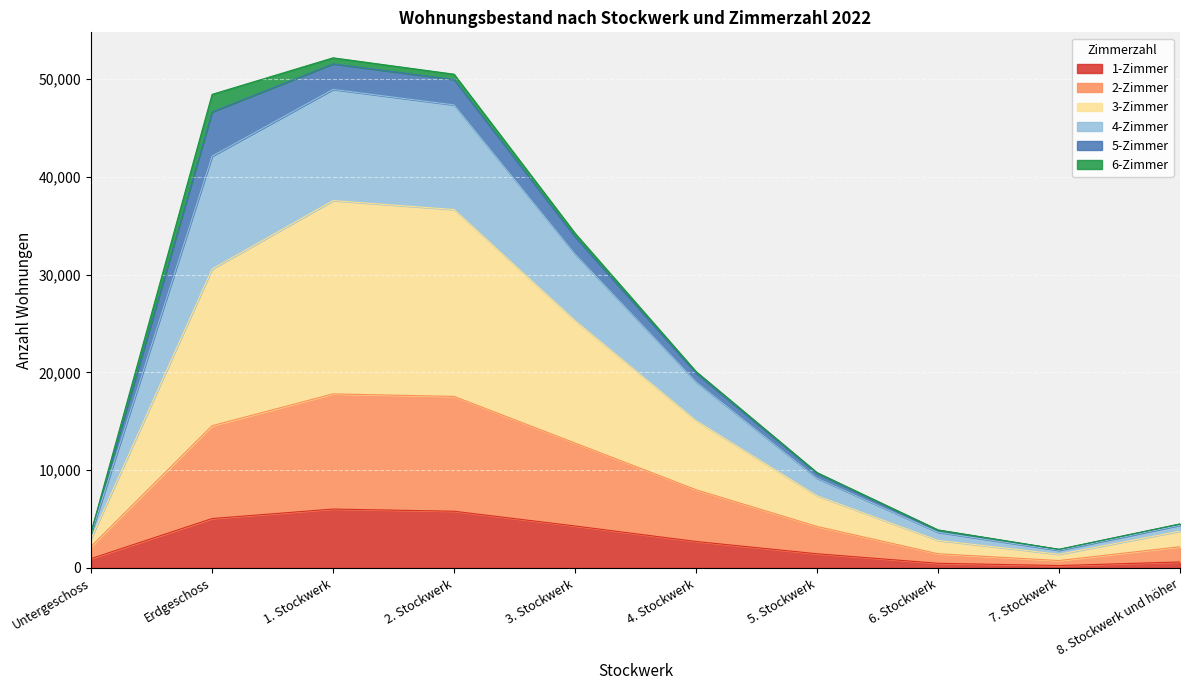

True or false: 3-Zimmer and 1-Zimmer intersect in this chart.

False